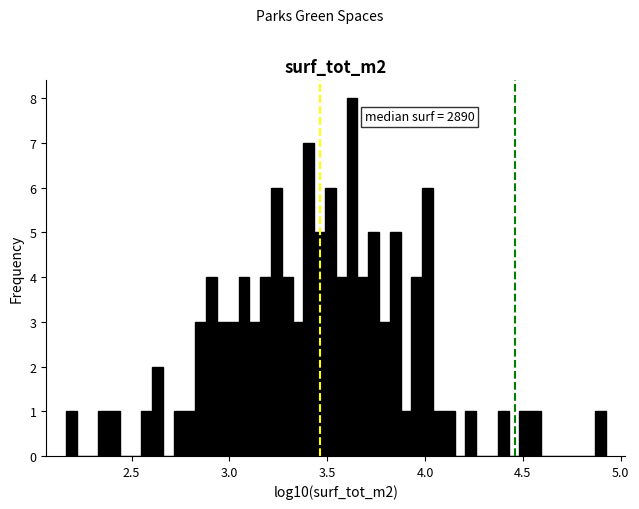

Read against the x-axis, roughly where is the centre of the tallest bar?

3.65